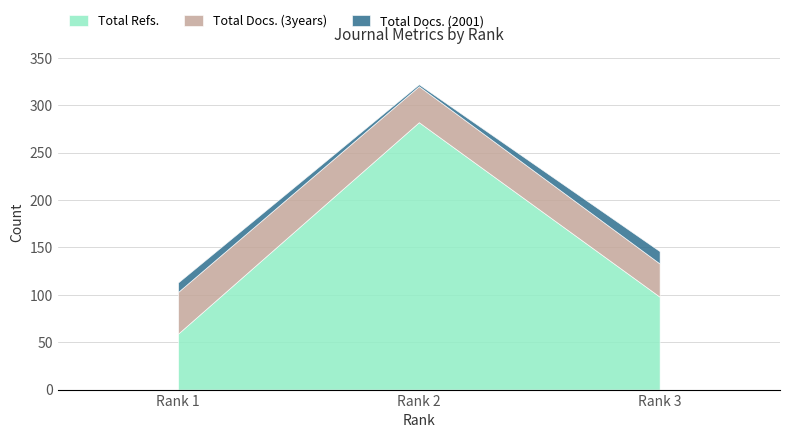

What is the value of the Total Docs. (2001) point at the 2nd from the left?

2